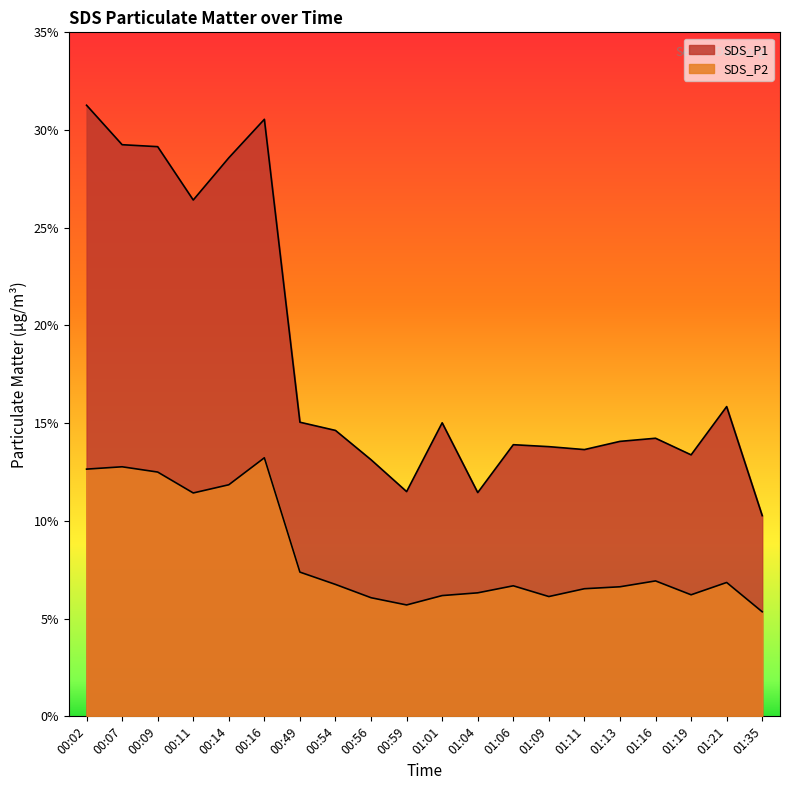

Does the chart display data point markers on the line(s)?

No